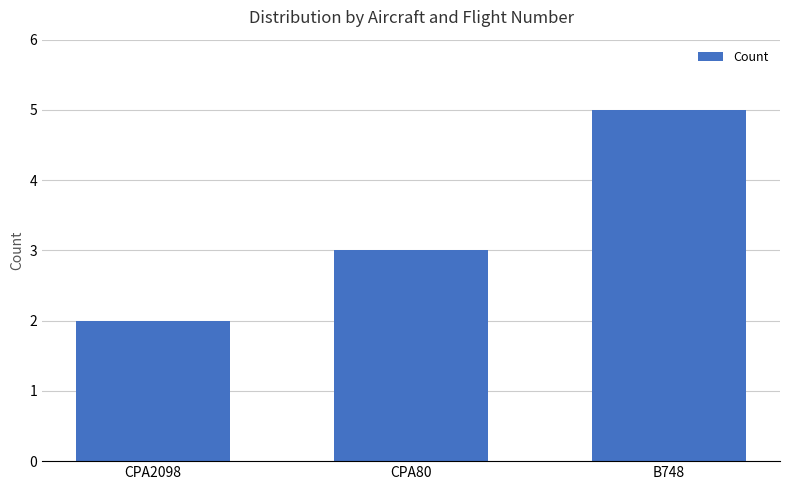

What value does the data have at B748?

5